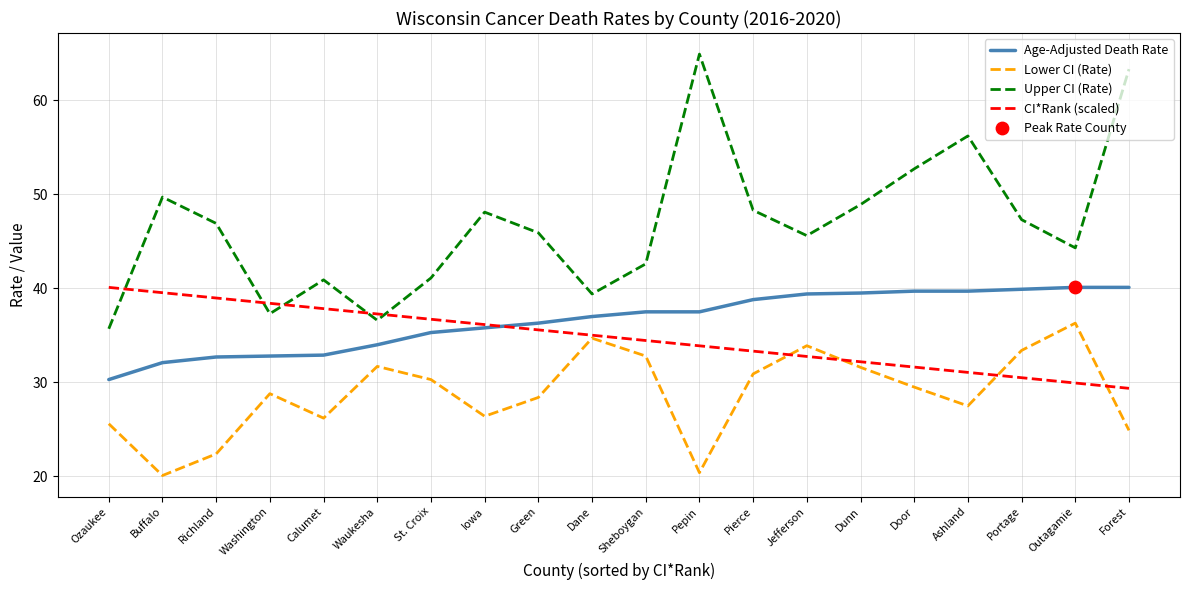

Is the value of Lower CI (Rate) at St. Croix greater than the value of Upper CI (Rate) at Washington?

No